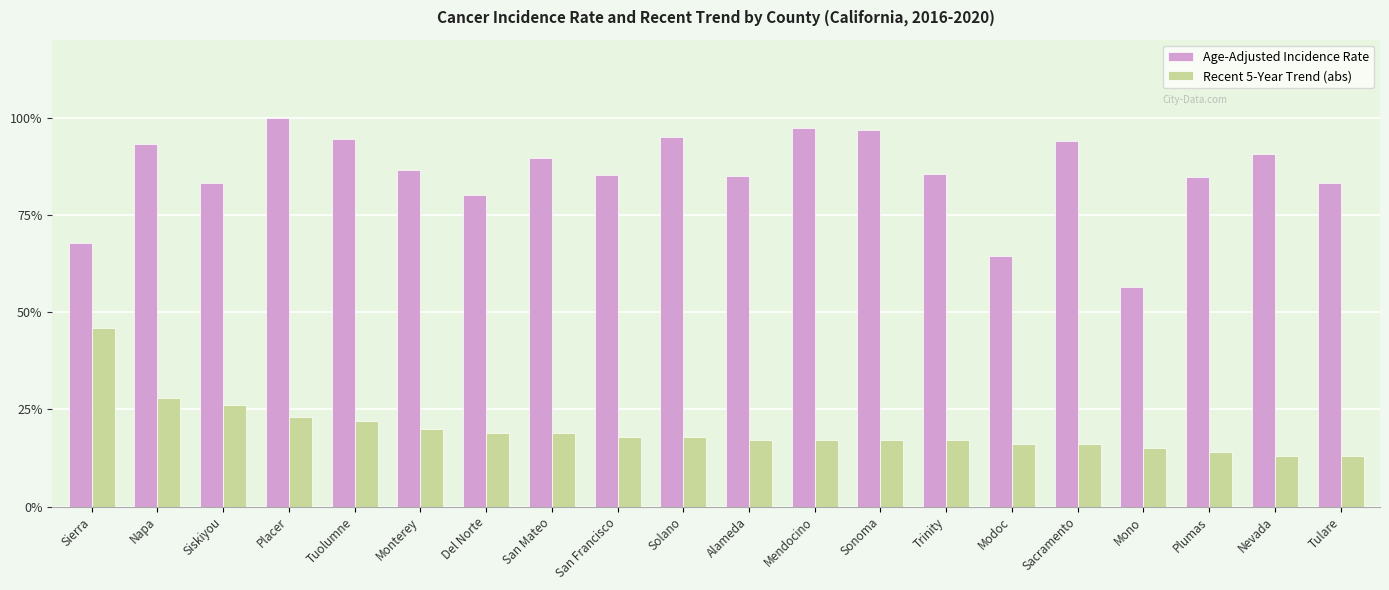

What is the difference between the highest and lowest values at Napa?

65.2